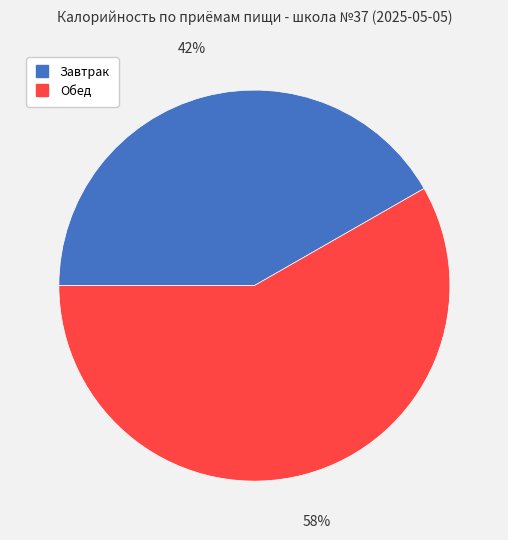

Is it true that Обед is 64% of the pie?

False